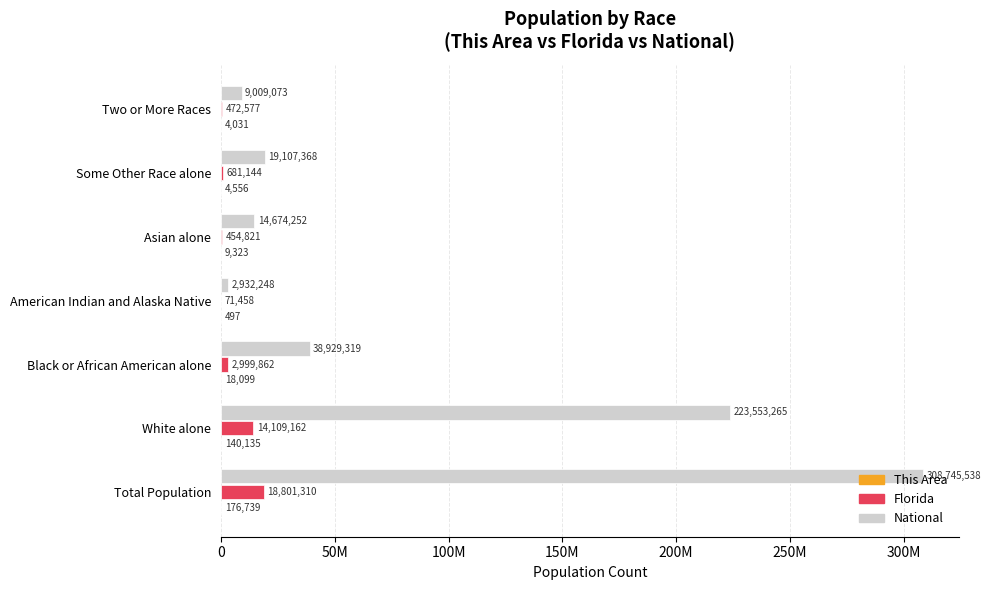

Does the chart contain stacked bars?

No